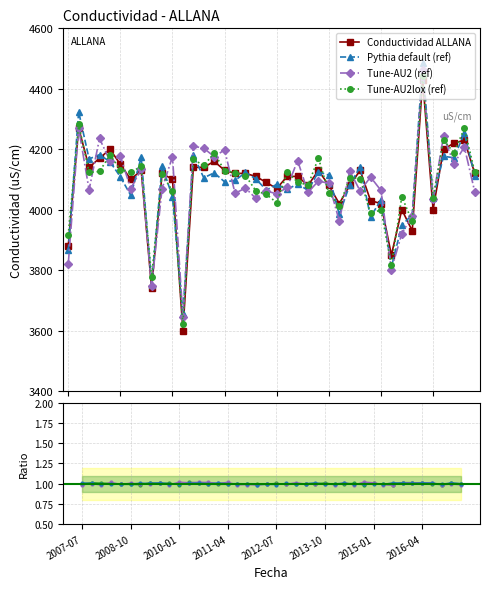

What is the approximate value of Tune-AU2lox (ref) at 28?

1.0